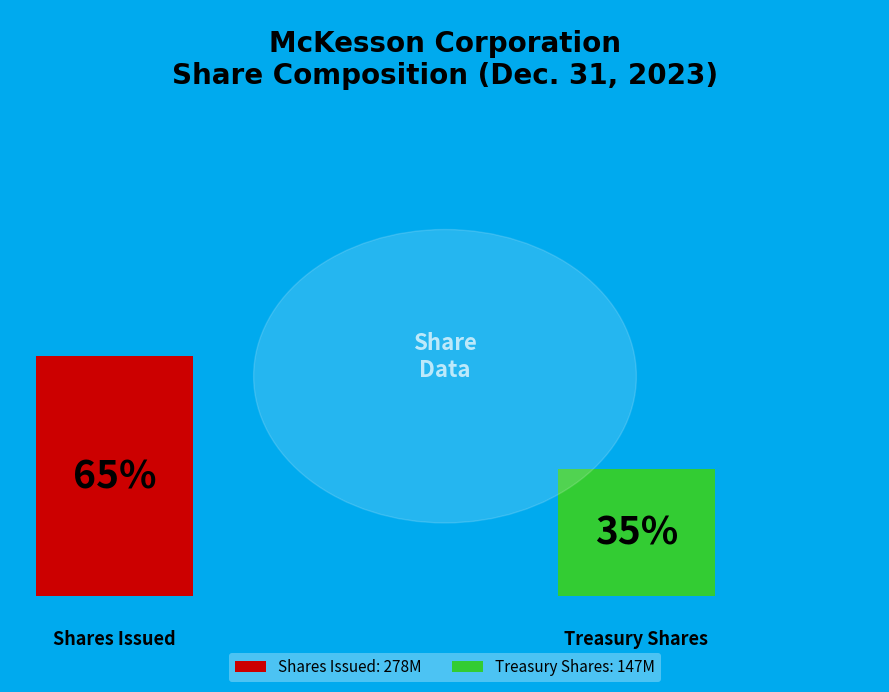

Which category accounts for the majority?

Common stock, shares issued